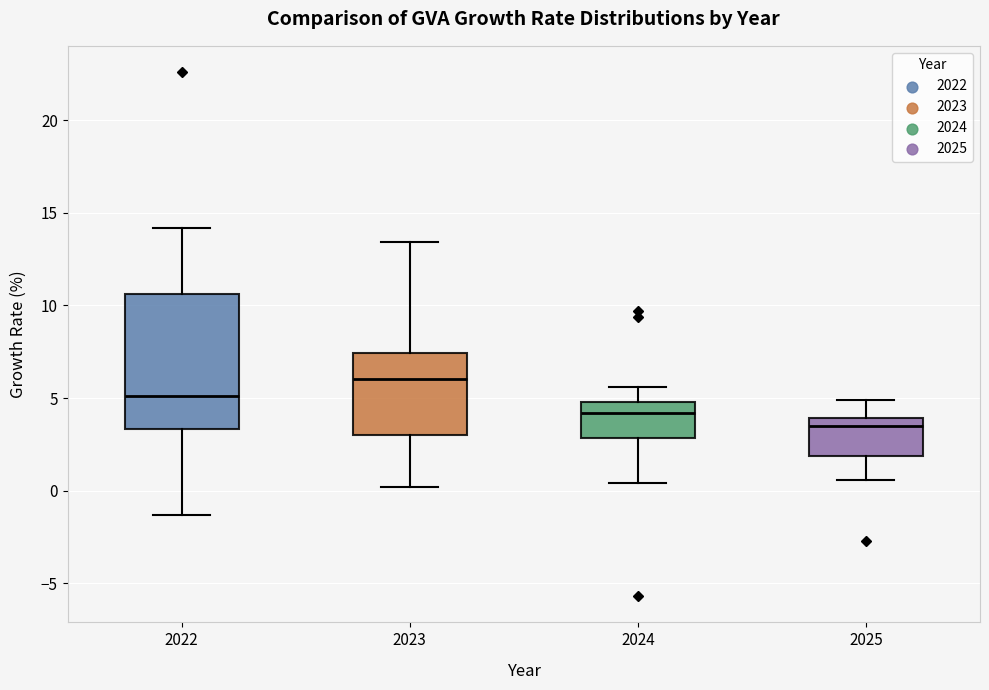

Comparing the boxes themselves (not the whiskers), which one is the tallest?

2022